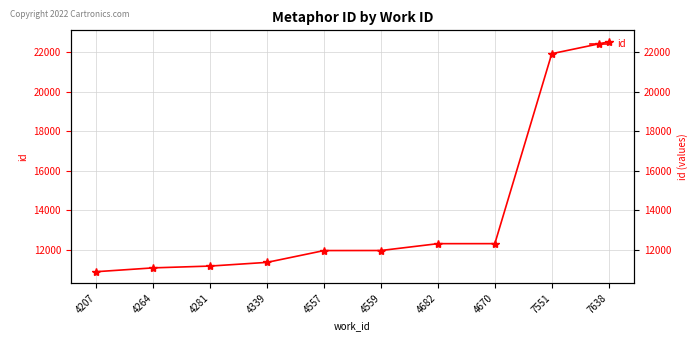

What is the difference between the values at 4207 and 7638?

11598